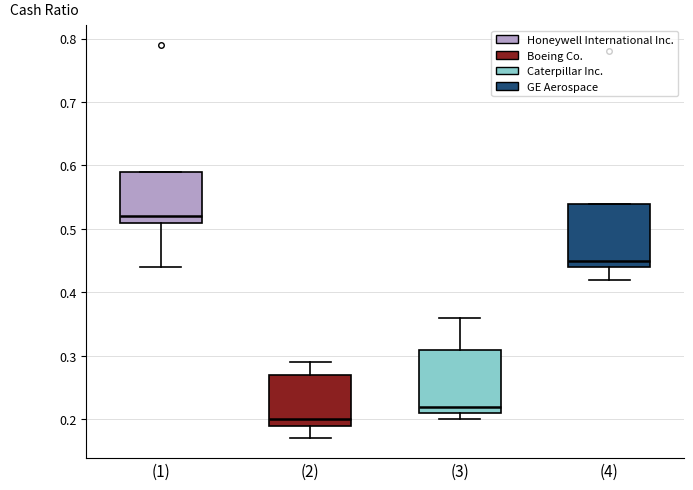

Reading left to right, transcribe this box plot: for each box, give where its median line is, the range the box spans, and where its two whiskers end, as read against the y-axis. The values are not printed on the chart, so give them approximately, as read against the axis.

(1): median 0.52, box 0.51 to 0.59, whiskers 0.44 to 0.59
(2): median 0.20, box 0.19 to 0.27, whiskers 0.17 to 0.29
(3): median 0.22, box 0.21 to 0.31, whiskers 0.20 to 0.36
(4): median 0.45, box 0.44 to 0.54, whiskers 0.42 to 0.54